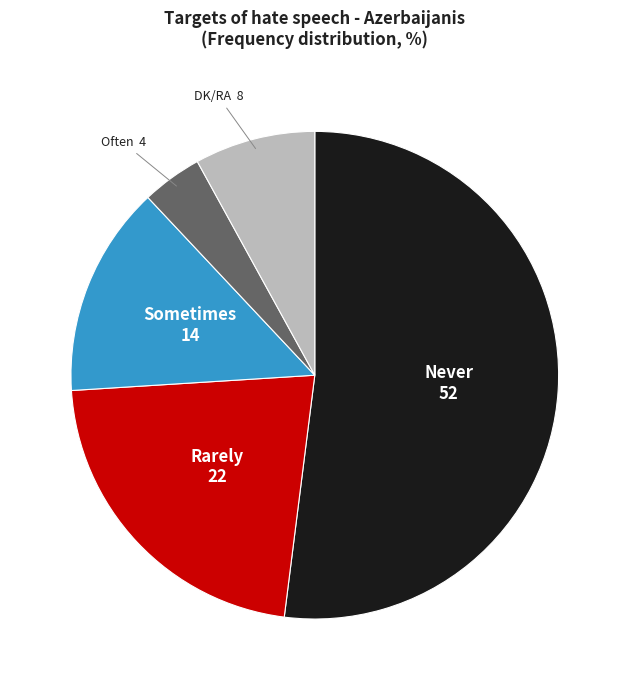

Does any single category account for the majority?

Yes